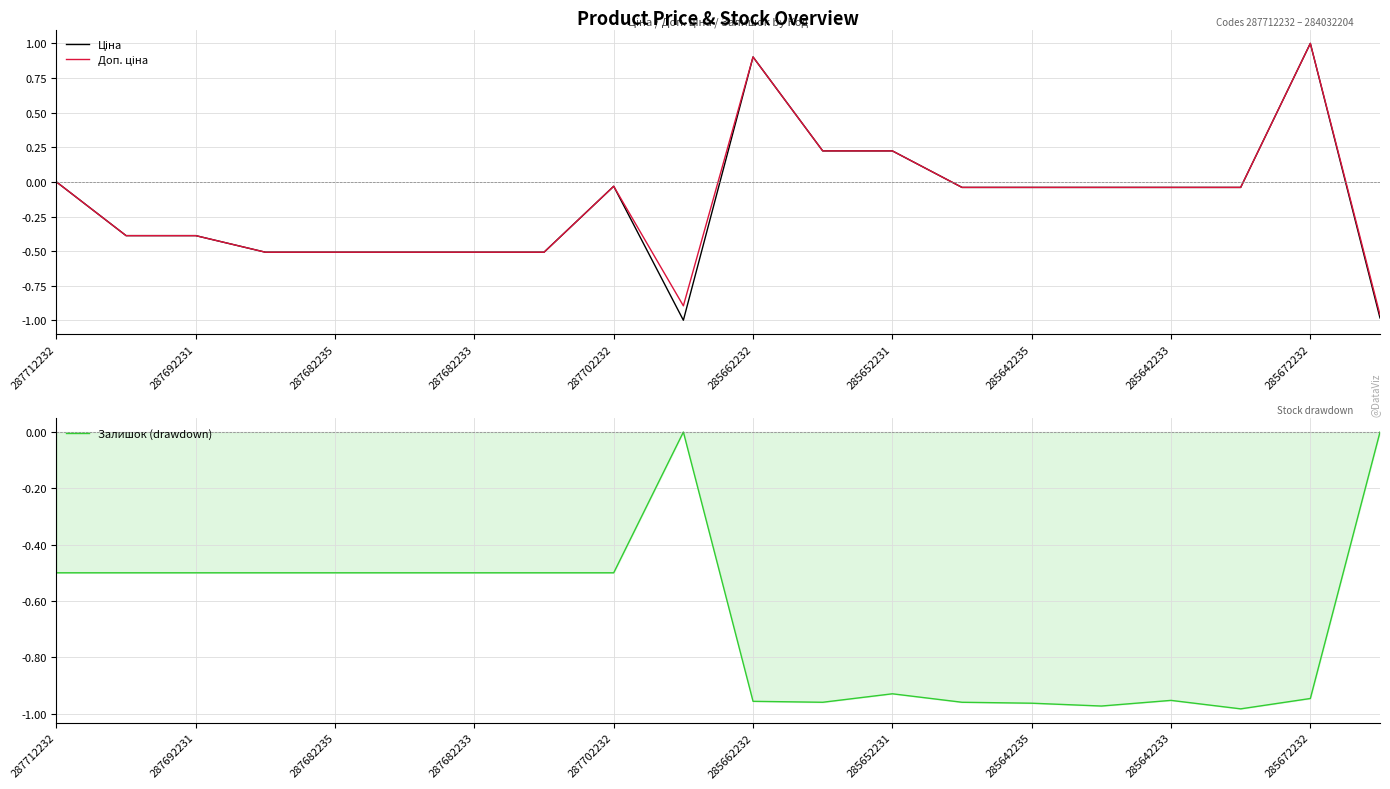

Is it true that Залишок (drawdown) equals -1.2 at 285652231?

False